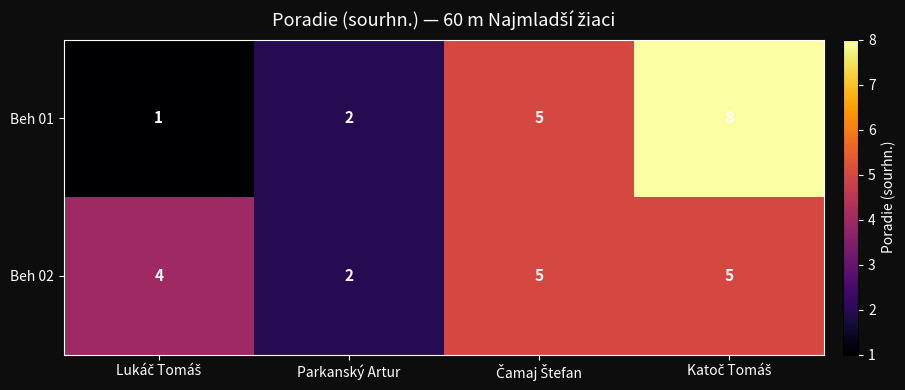

Reading left to right, list all the values displayed in this chart.

Beh 01: 1	2	5	8
Beh 02: 4	2	5	5